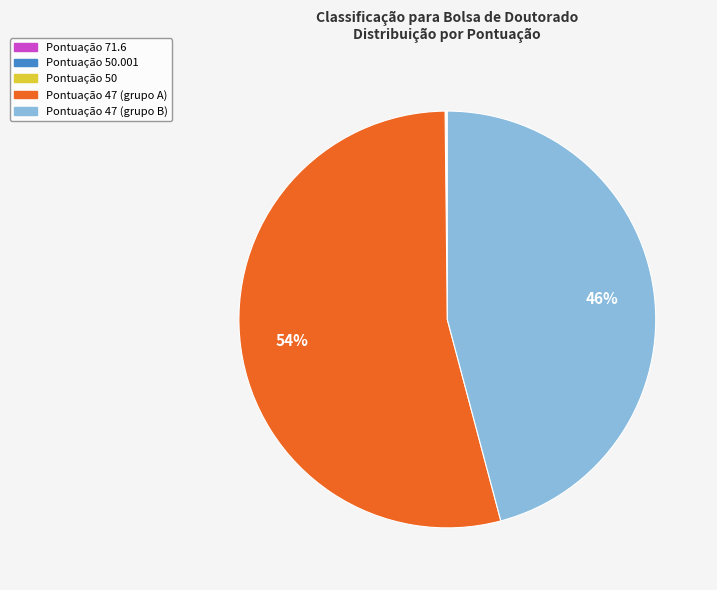

To the nearest percent, what is the average slice percentage?

20%